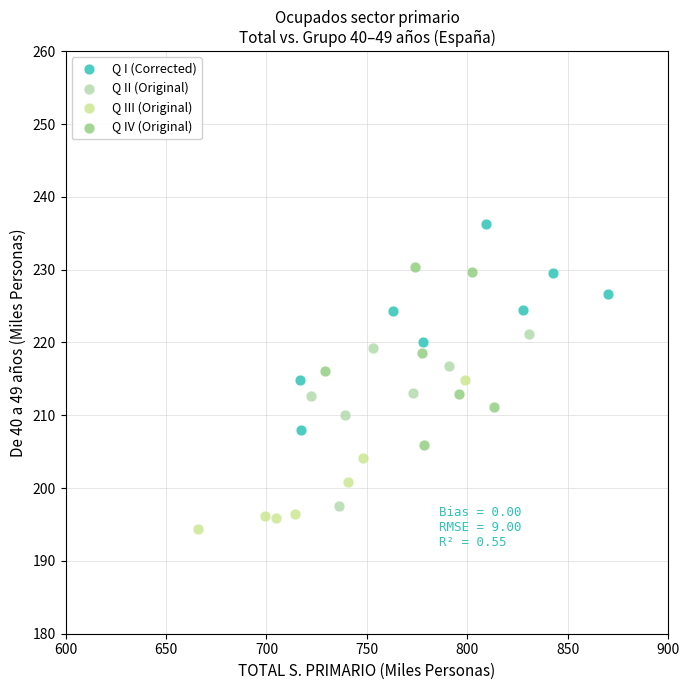

Which series contains the highest Y value?

Q I (Corrected)